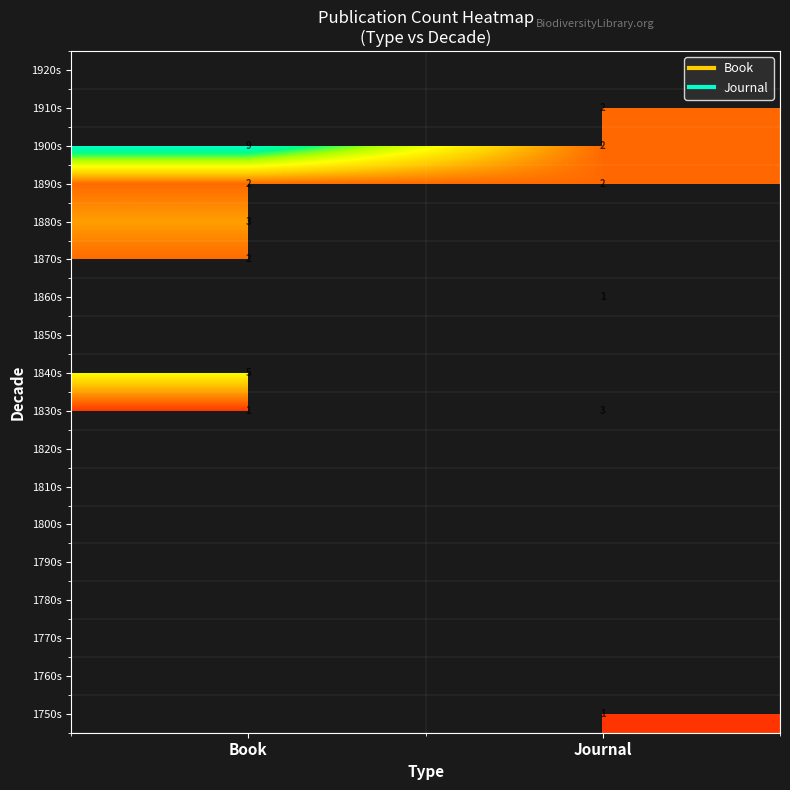

At Journal, list the series in order from largest to smallest.

1750s, 1760s, 1770s, 1780s, 1790s, 1800s, 1810s, 1820s, 1830s, 1840s, 1850s, 1860s, 1870s, 1880s, 1890s, 1900s, 1910s, 1920s